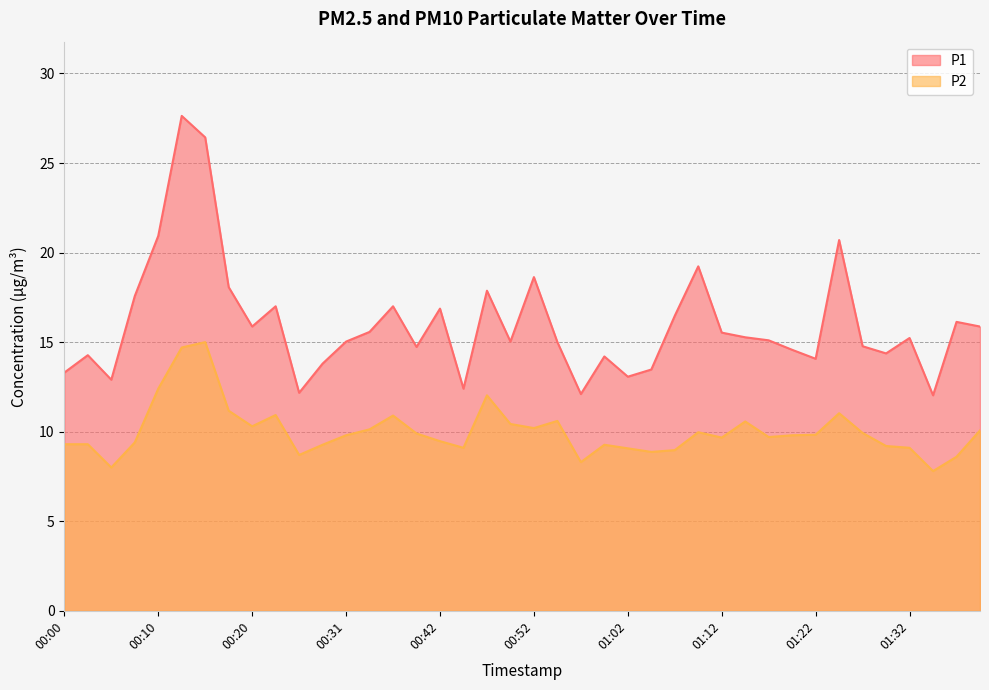

What is the minimum value shown in the chart?

7.8